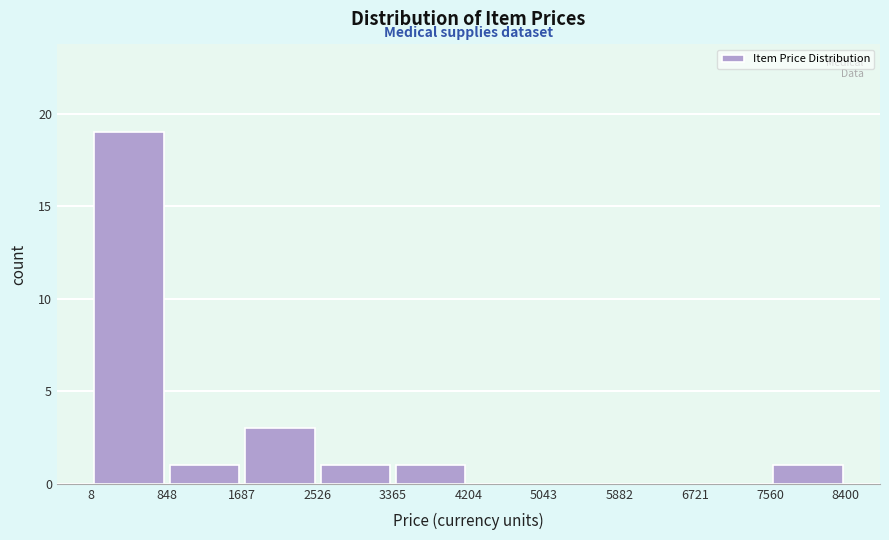

Reading left to right, transcribe this chart: for each bar, give the range it covers on the x-axis and its height. The values are not printed on the chart, so give them approximately, as read against the axis.

8 to 848: 19
848 to 1687: 1
1687 to 2526: 3
2526 to 3365: 1
3365 to 4204: 1
4204 to 5043: 0
5043 to 5882: 0
5882 to 6721: 0
6721 to 7560: 0
7560 to 8400: 1